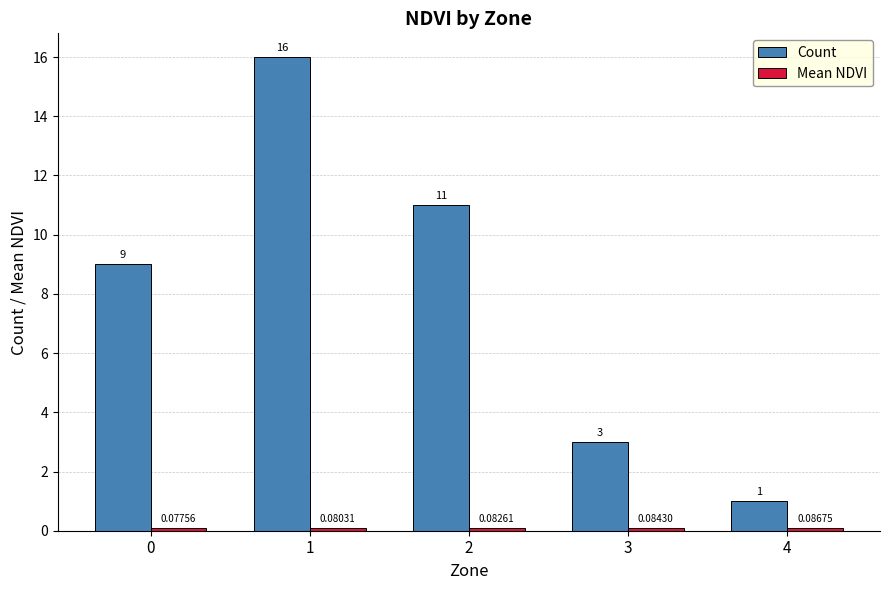

What is the sum of all Count values?

40.0